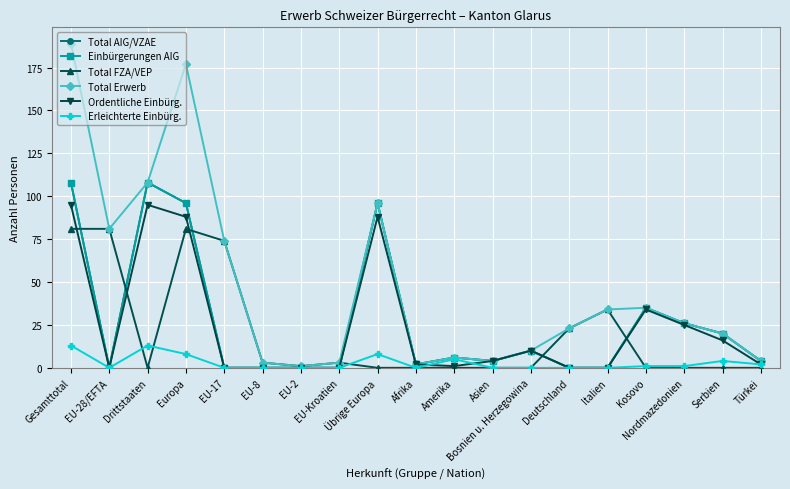

What position from the left is EU-2?

7